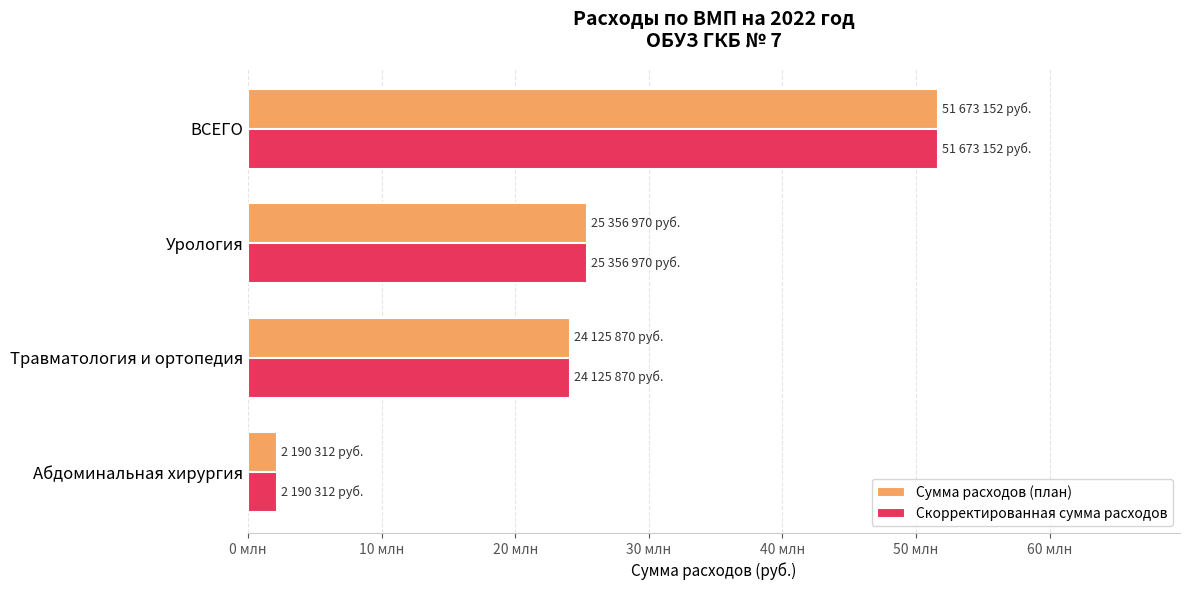

Rank the categories by Скорректированная сумма расходов value from highest to lowest.

ВСЕГО, Урология, Травматология и ортопедия, Абдоминальная хирургия